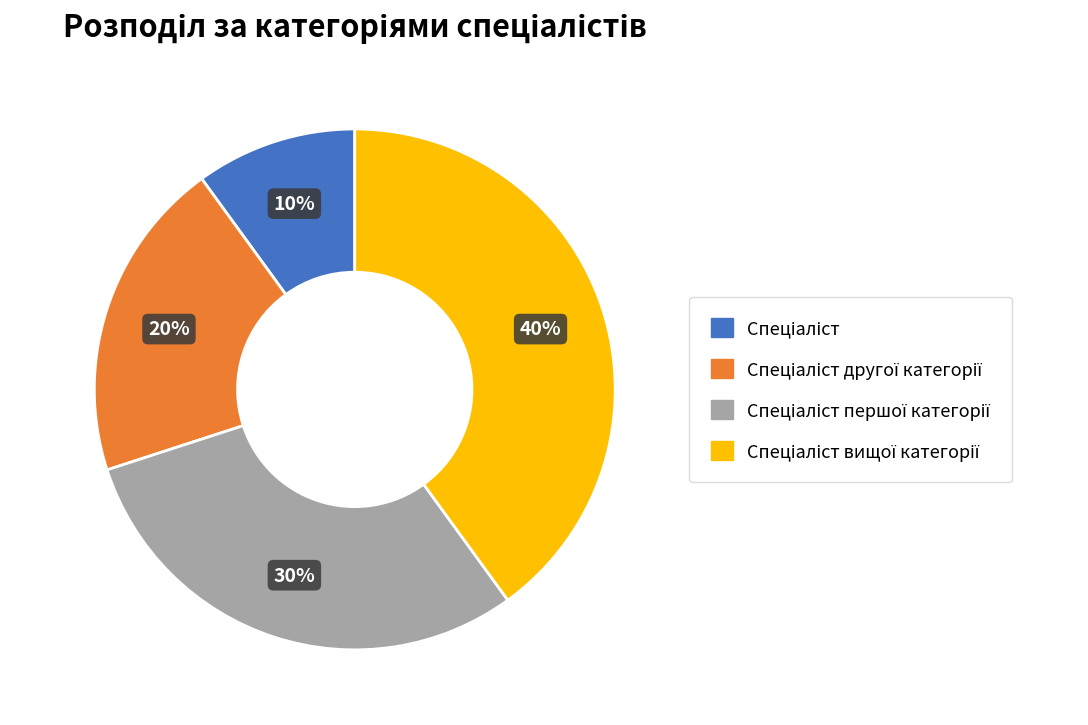

Does any single category account for the majority?

No